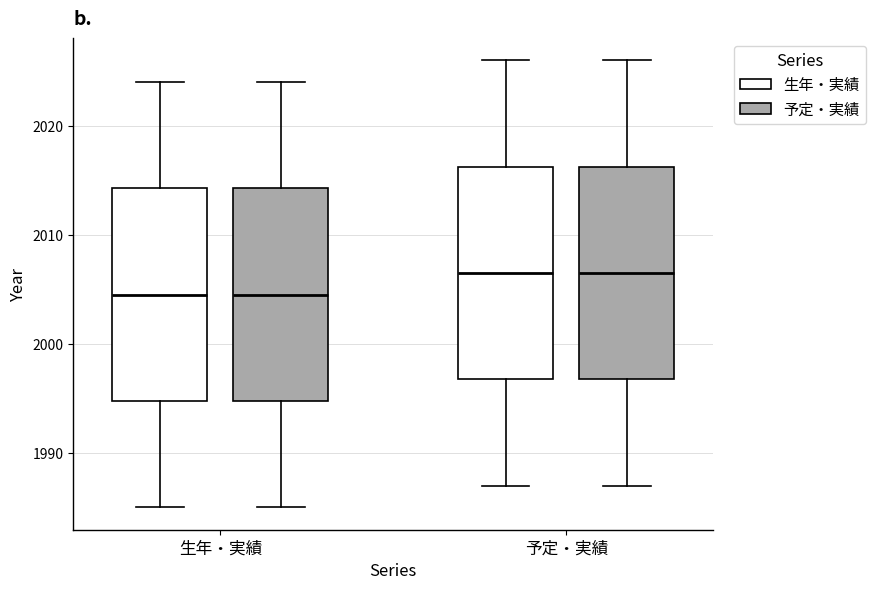

Where is the lower edge of the box for 生年・実績 (予定・実績) on the y-axis? The values are not printed on the chart, so give them approximately, as read against the axis.

1995